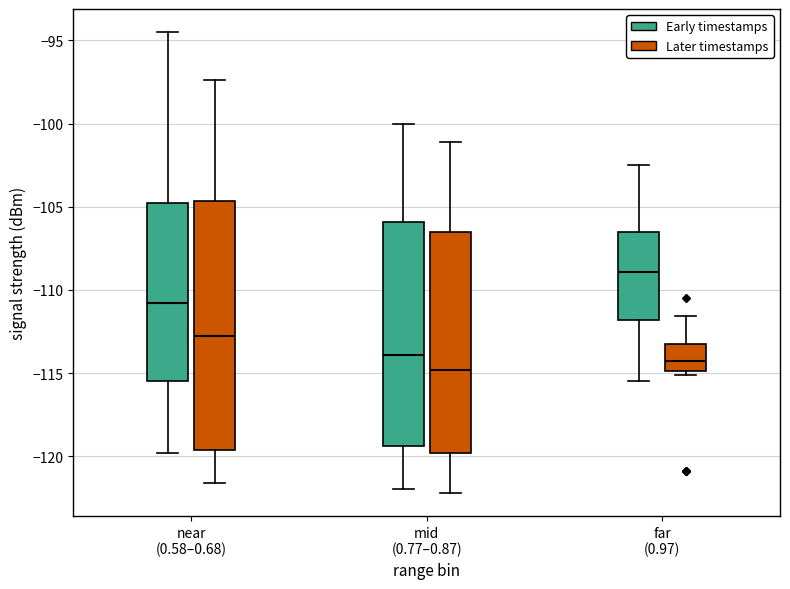

Reading left to right, transcribe this box plot: for each box, give where its median line is, the range the box spans, and where its two whiskers end, as read against the y-axis. The values are not printed on the chart, so give them approximately, as read against the axis.

near (0.58–0.68) (Early timestamps): median -111.0, box -115.5 to -104.5, whiskers -120.0 to -94.5
near (0.58–0.68) (Later timestamps): median -113.0, box -119.5 to -104.5, whiskers -121.5 to -97.5
mid (0.77–0.87) (Early timestamps): median -114.0, box -119.5 to -106.0, whiskers -122.0 to -100.0
mid (0.77–0.87) (Later timestamps): median -115.0, box -120.0 to -106.5, whiskers -122.0 to -101.0
far (0.97) (Early timestamps): median -109.0, box -112.0 to -106.5, whiskers -115.5 to -102.5
far (0.97) (Later timestamps): median -114.5, box -115.0 to -113.0, whiskers -115.0 (just below the box's lower edge) to -111.5